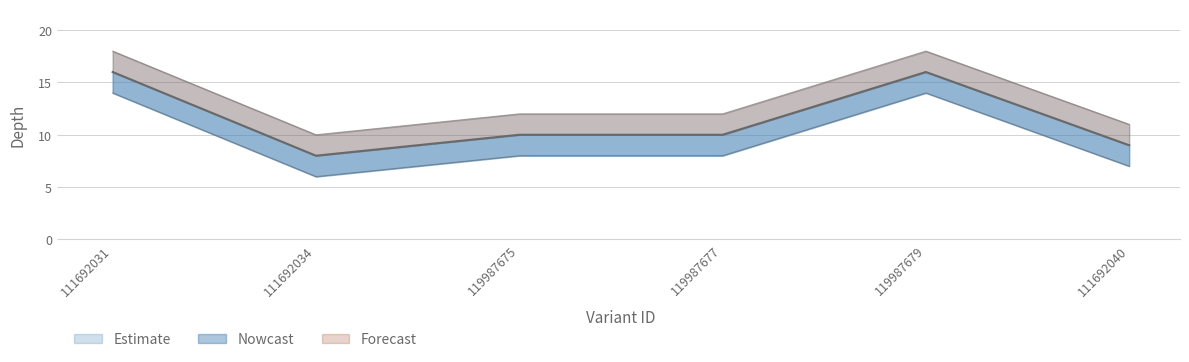

What is the average value?

12